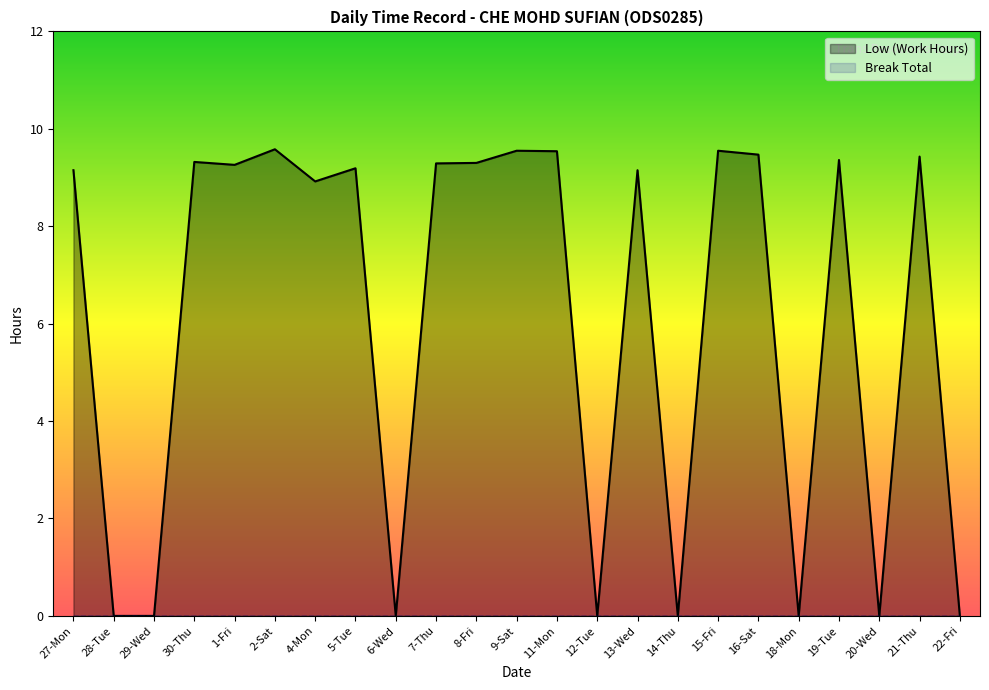

List the labels in order of value, smallest first.

28-Tue, 29-Wed, 6-Wed, 12-Tue, 14-Thu, 18-Mon, 20-Wed, 22-Fri, 4-Mon, 27-Mon, 13-Wed, 5-Tue, 1-Fri, 7-Thu, 8-Fri, 30-Thu, 19-Tue, 21-Thu, 16-Sat, 11-Mon, 9-Sat, 15-Fri, 2-Sat